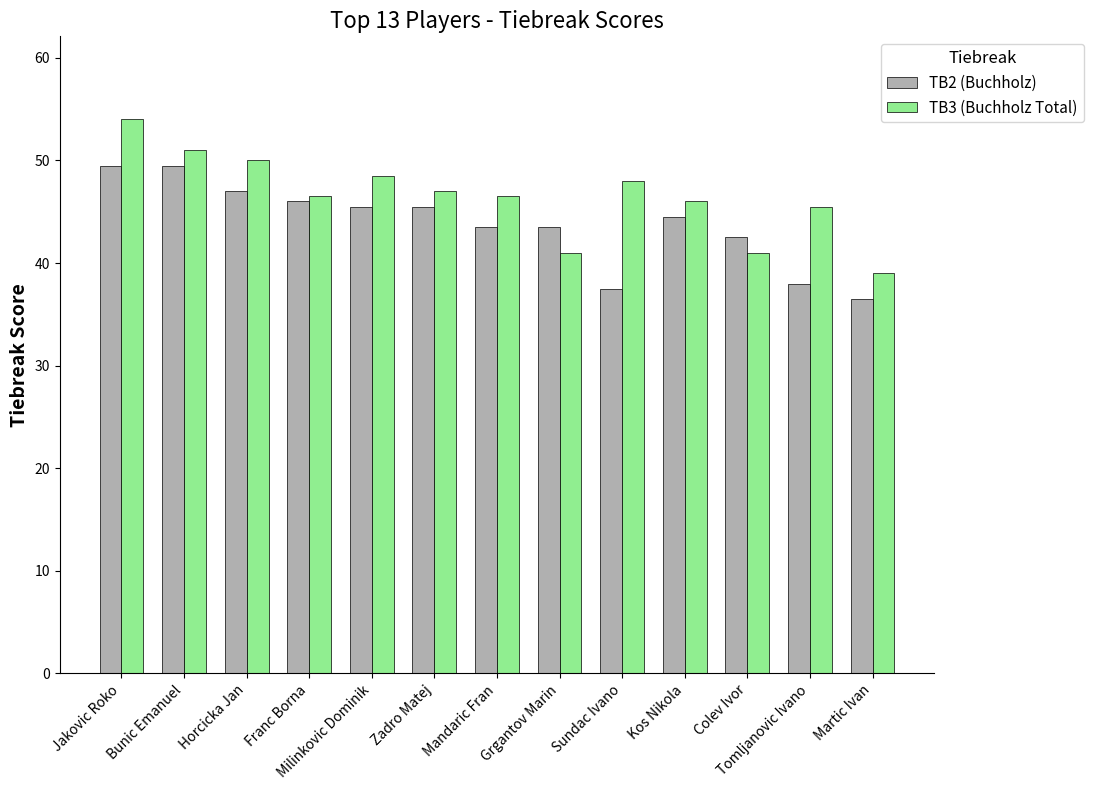

What is the difference between the second highest and second lowest values in the TB2 (Buchholz) series?

12.0